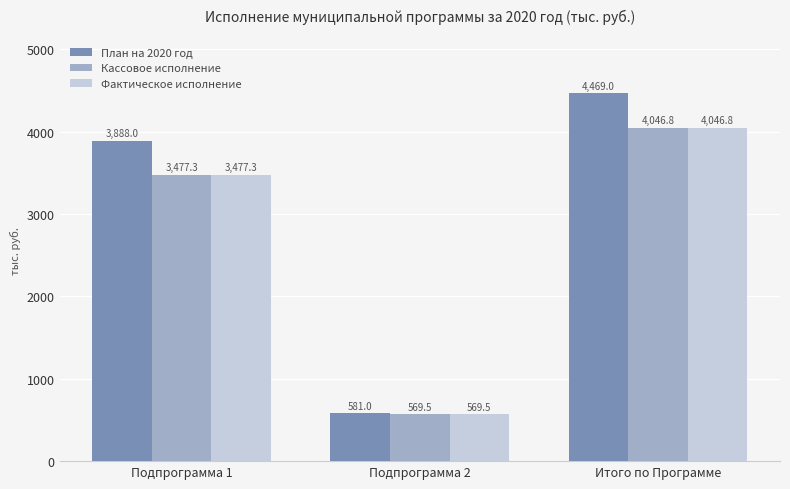

How many groups of bars are there?

3